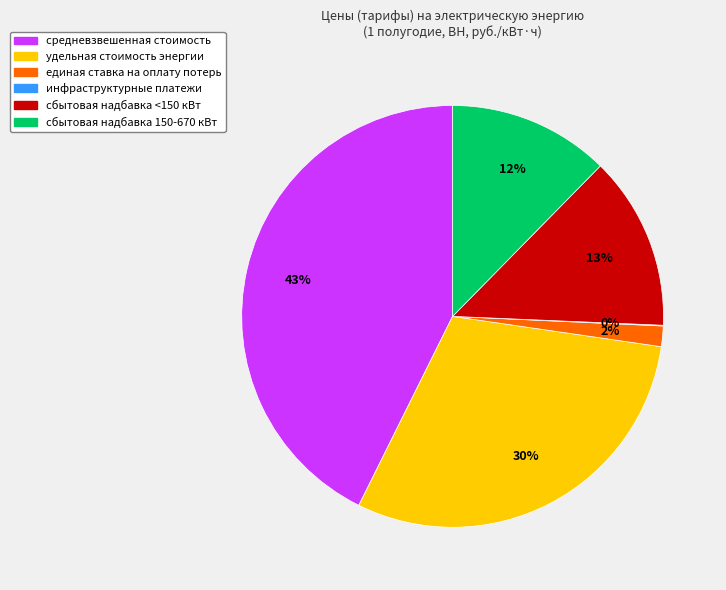

Which category has the biggest portion of the pie?

средневзвешенная стоимость